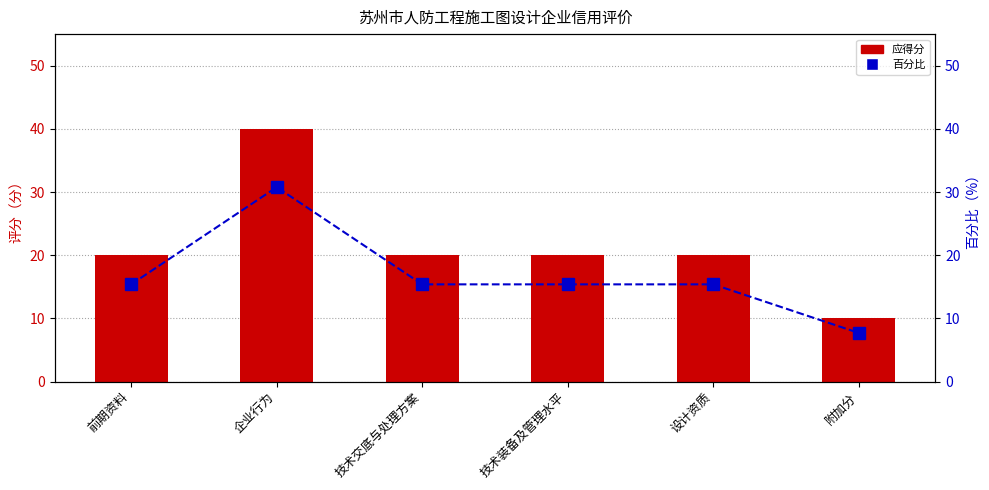

Between 前期资料 and 附加分, which series saw the biggest shift?

应得分